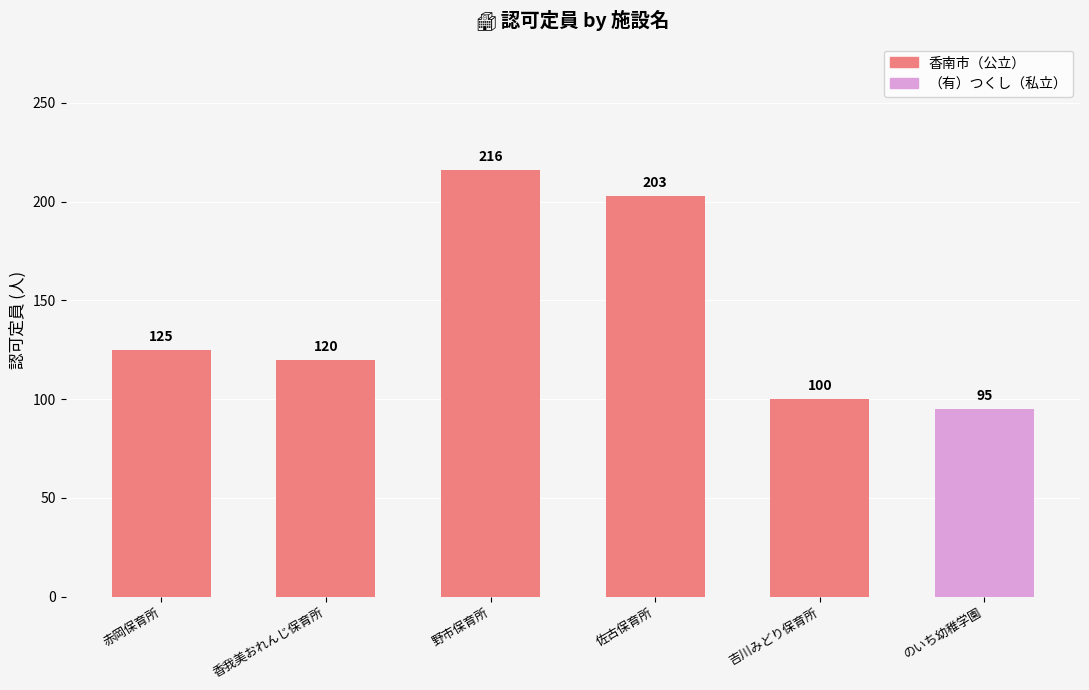

What is the average value?

143